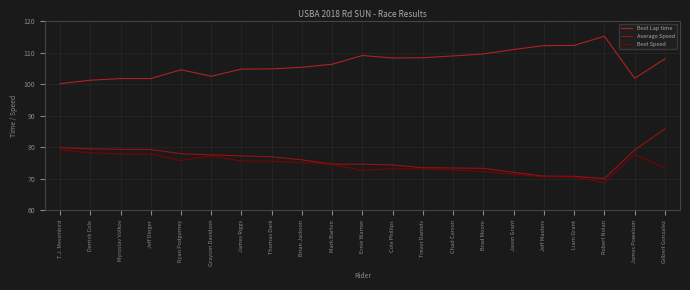

Which series has the largest total across all categories?

Best Lap time